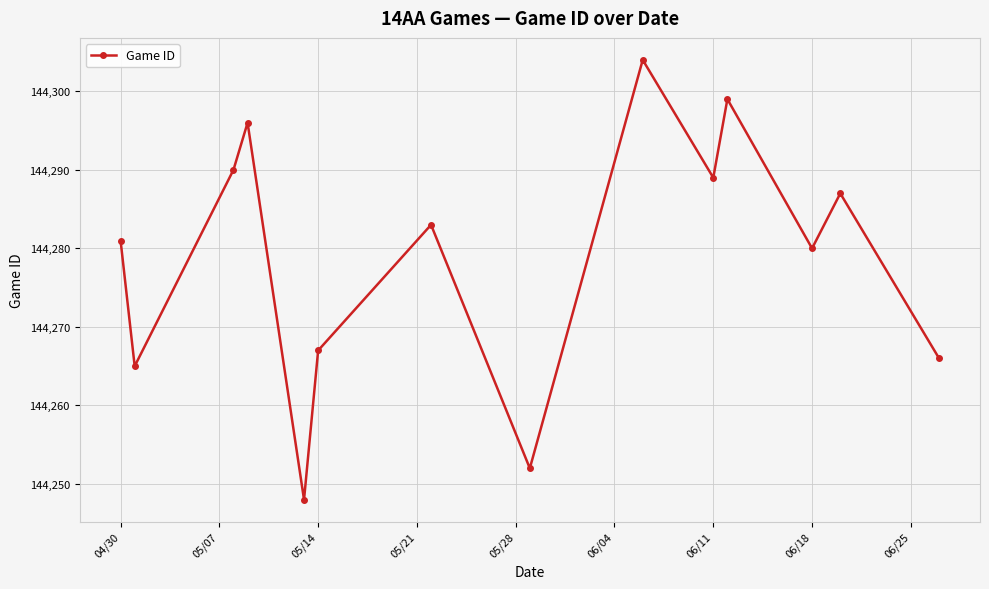

What is the difference between the maximum and minimum values?

56